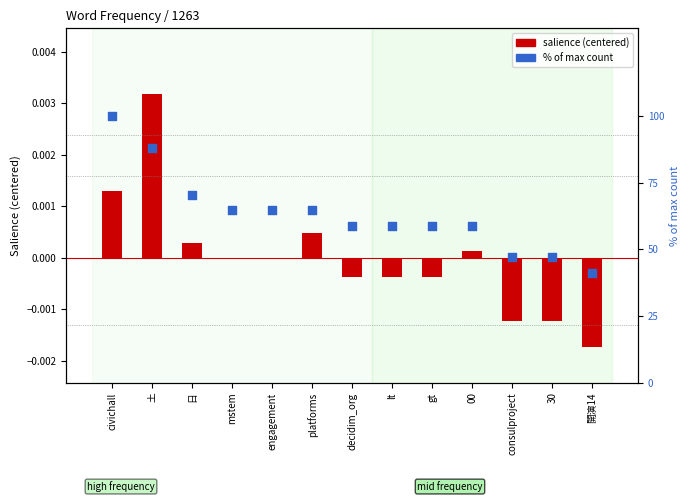

Is the value of salience (centered) at gt greater than the value of % of max count at engagement?

No